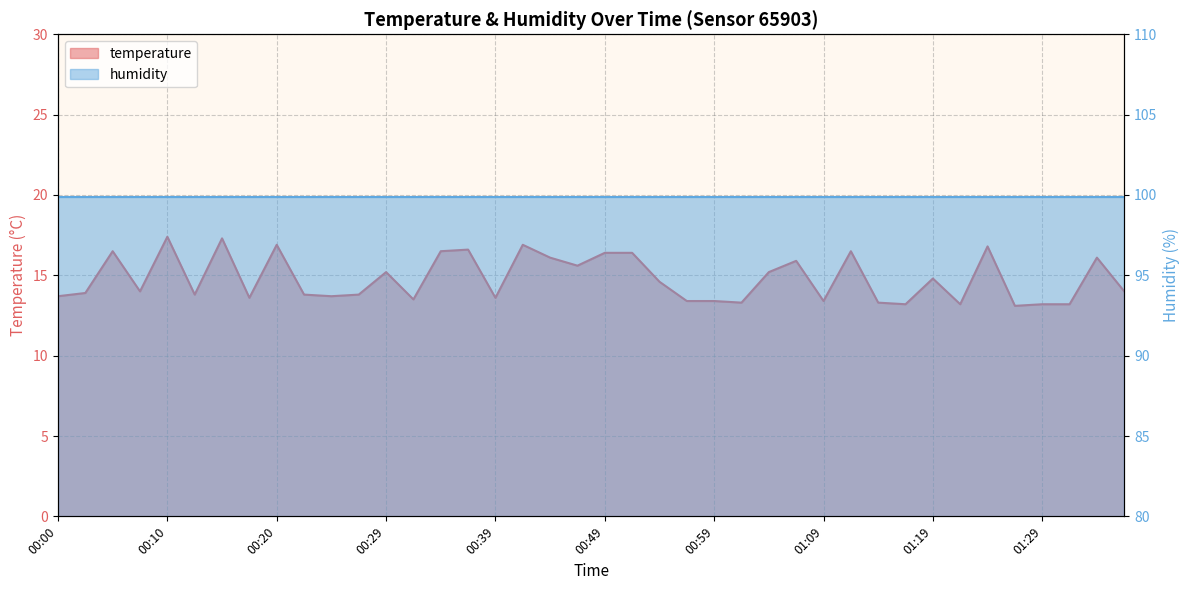

Does the chart display data point markers on the line(s)?

No